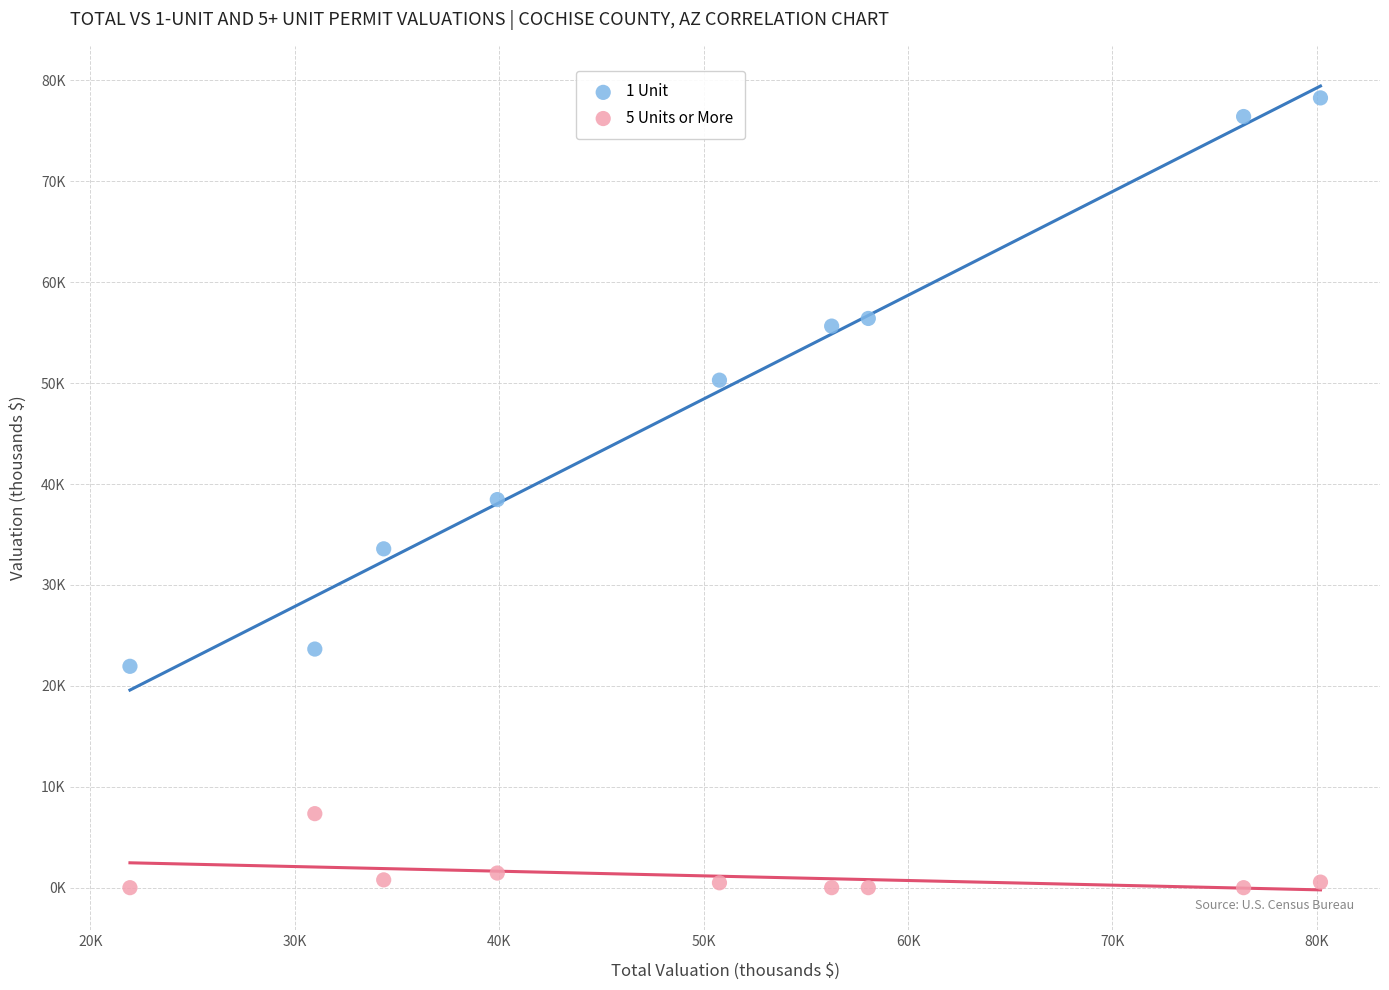

What are all the series names shown in the legend?

1 Unit, 5 Units or More